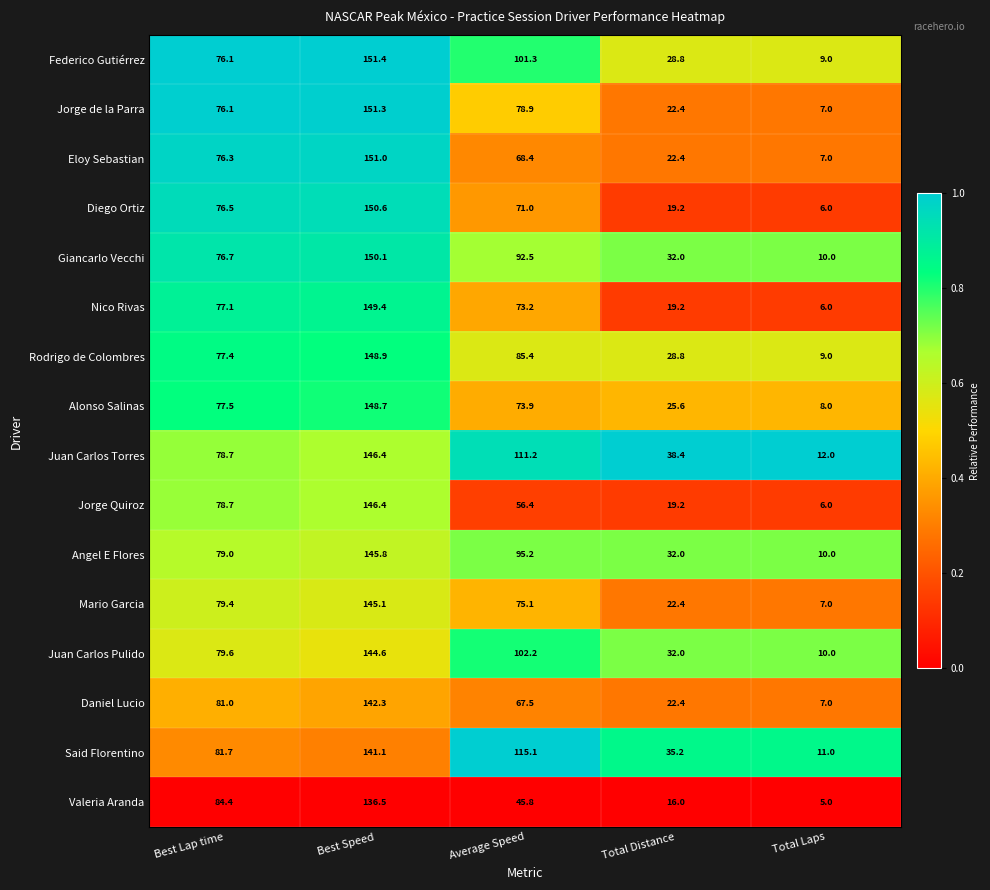

What is the highest value of the Giancarlo Vecchi series?

150.1